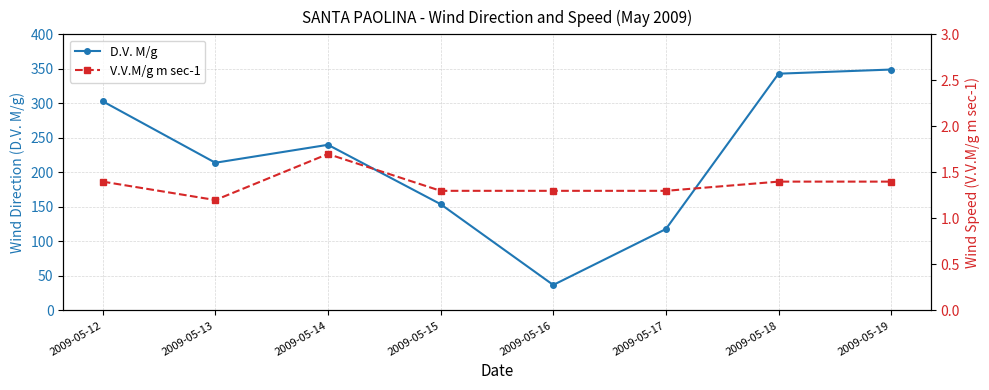

What is the difference between the highest and lowest values at 2009-05-12?

301.6